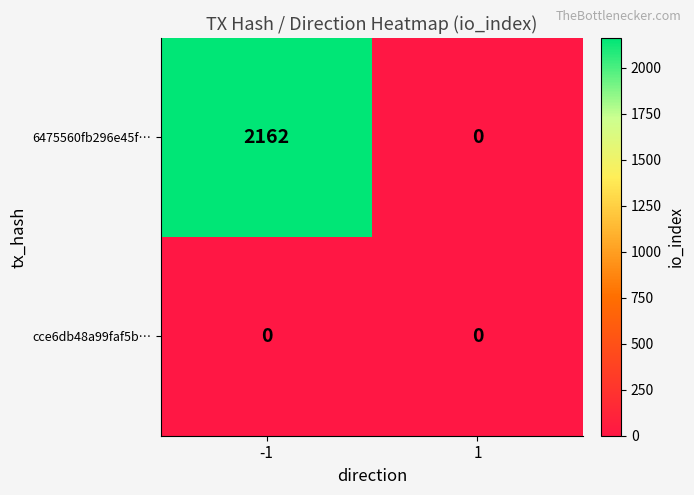

Reading left to right, transcribe all the data shown in this chart.

6475560fb296e45f…: 2162	0
cce6db48a99faf5b…: 0	0